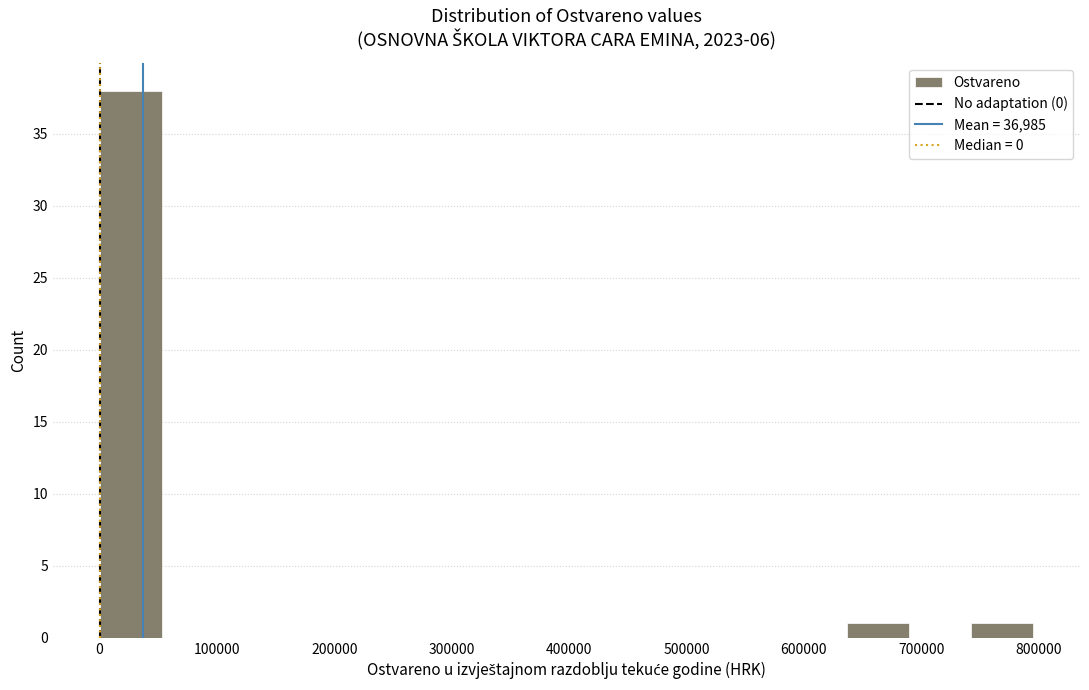

Reading left to right, transcribe this chart: for each bar, give the range it covers on the x-axis and its height. Neither the bar edges nor the heights are printed on the chart, so give them approximately, as read against the axes.

0 to 50000: 38
50000 to 110000: 0
110000 to 160000: 0
160000 to 210000: 0
210000 to 270000: 0
270000 to 320000: 0
320000 to 370000: 0
370000 to 420000: 0
420000 to 480000: 0
480000 to 530000: 0
530000 to 580000: 0
580000 to 640000: 0
640000 to 690000: 1
690000 to 740000: 0
740000 to 800000: 1